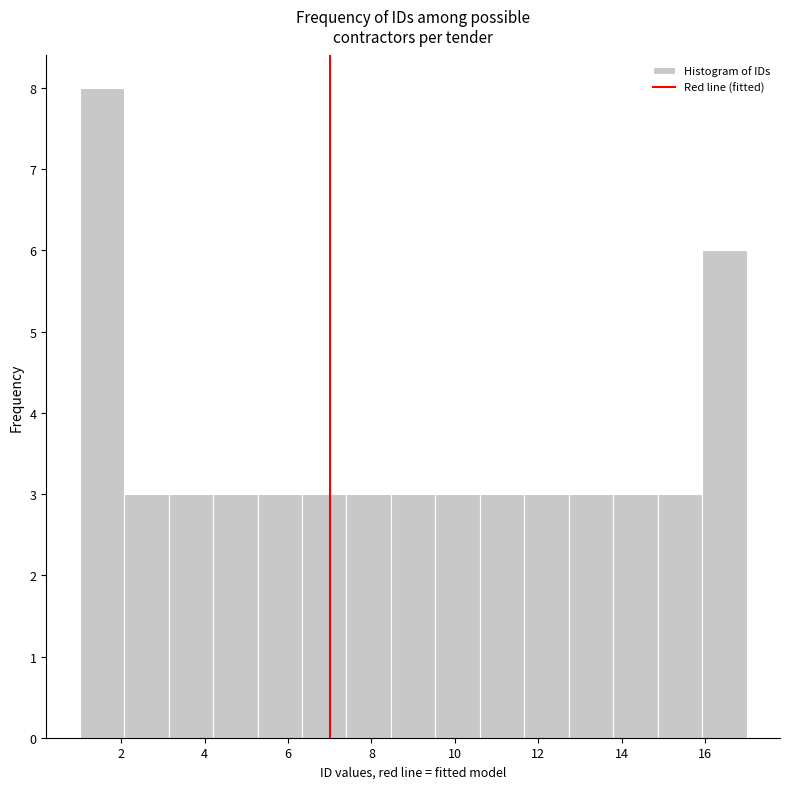

Reading left to right, list every bar in this chart as the range it spans on the x-axis followed by its height. Neither the bar edges nor the heights are printed on the chart, so give them approximately, as read against the axes.

1.0 to 2.0: 8
2.0 to 3.2: 3
3.2 to 4.2: 3
4.2 to 5.2: 3
5.2 to 6.4: 3
6.4 to 7.4: 3
7.4 to 8.4: 3
8.4 to 9.6: 3
9.6 to 10.6: 3
10.6 to 11.6: 3
11.6 to 12.8: 3
12.8 to 13.8: 3
13.8 to 14.8: 3
14.8 to 16.0: 3
16.0 to 17.0: 6